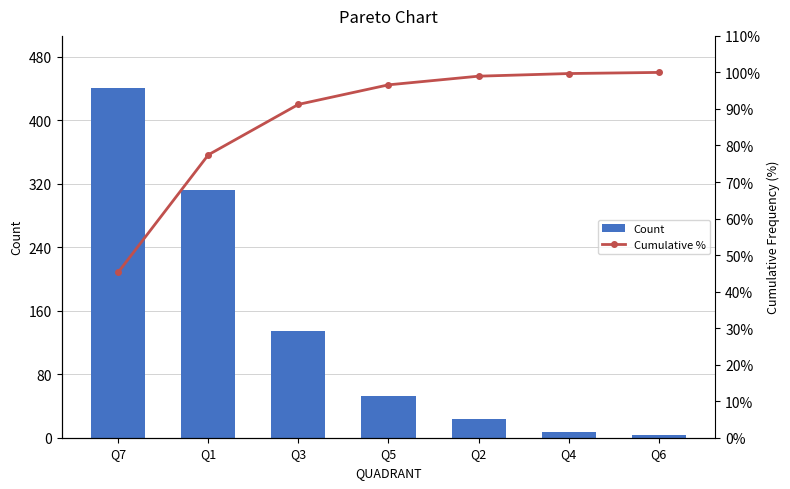

At which label does Count reach its minimum?

Q6